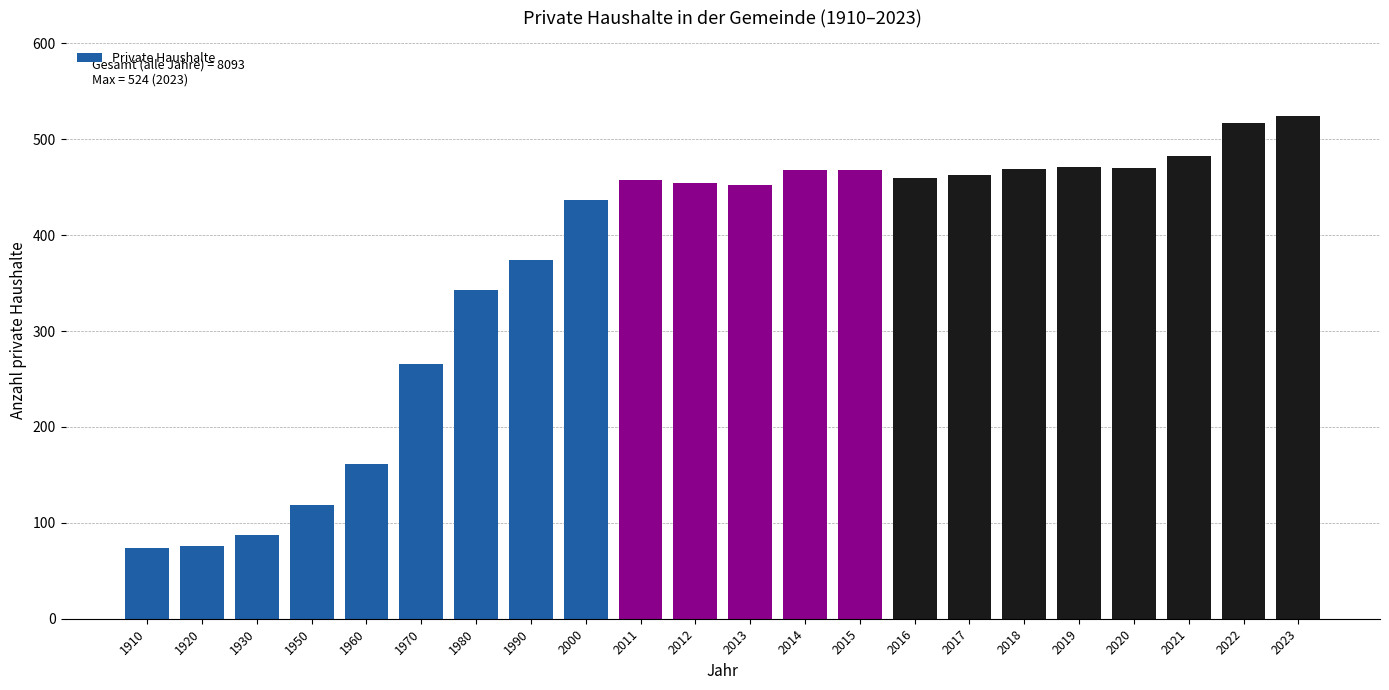

What is the sum of the values at 2015 and 2016?

928